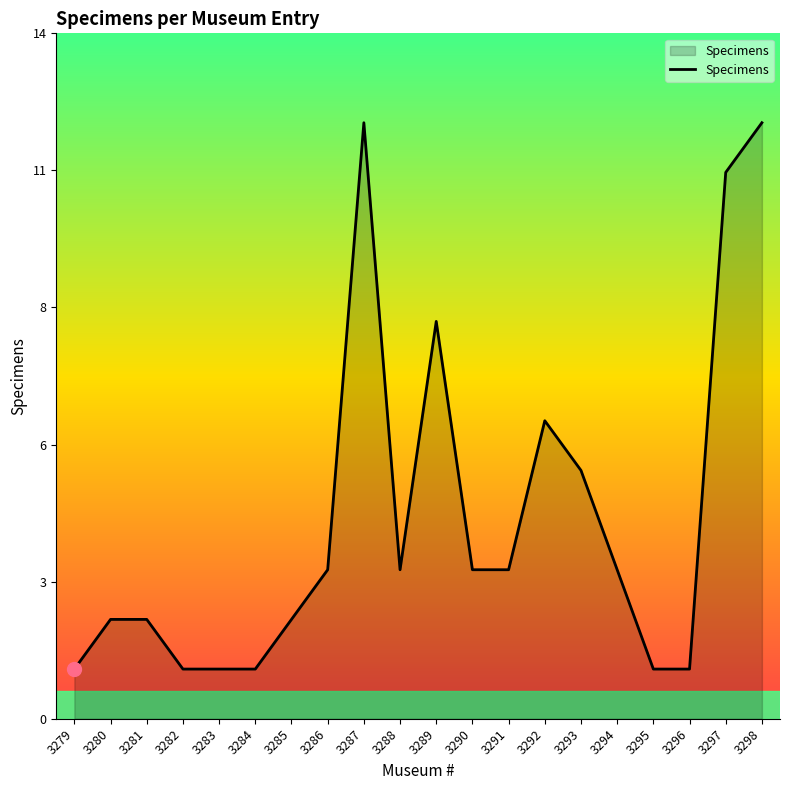

True or false: the data shows 4 at 3288.

False